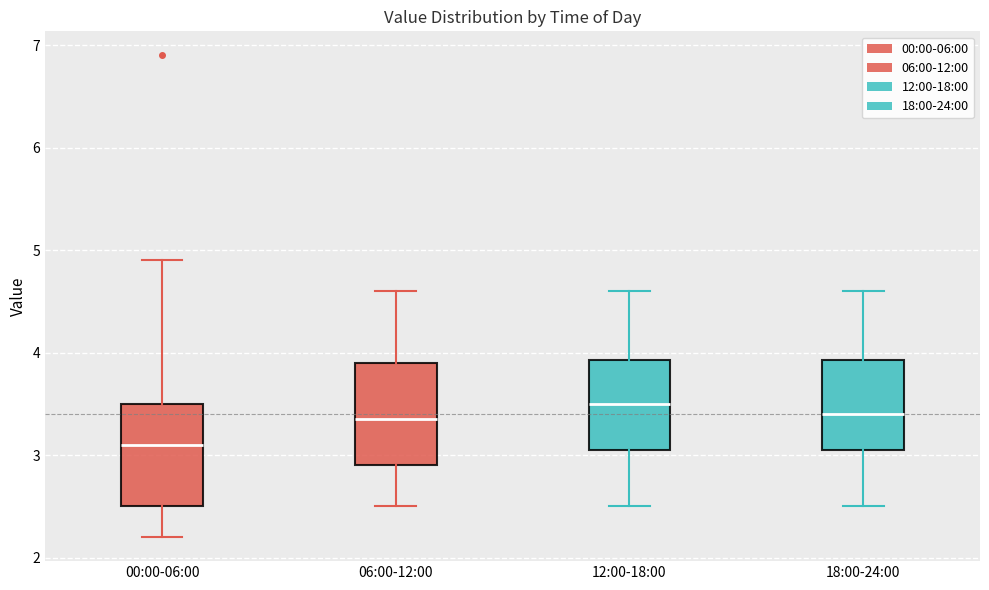

Where does the upper whisker of the box for 18:00-24:00 end on the y-axis? The values are not printed on the chart, so give them approximately, as read against the axis.

4.6